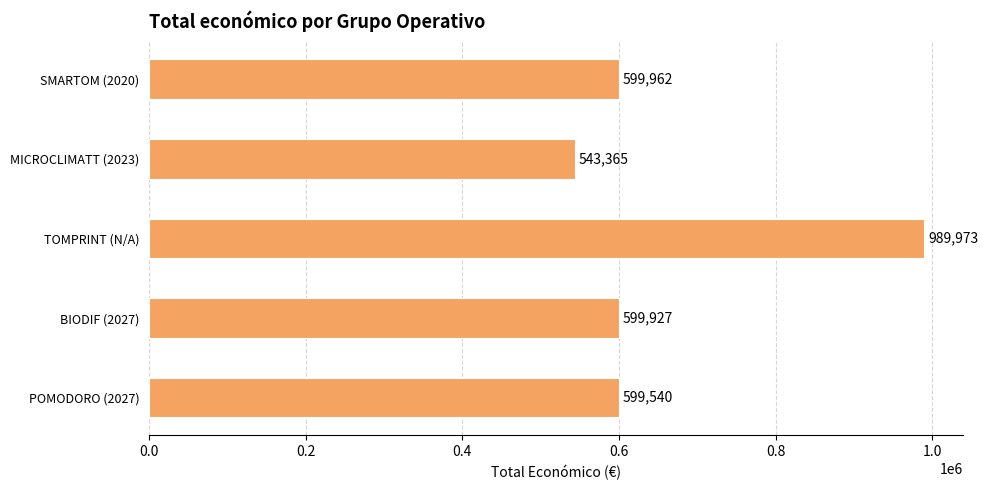

What is the difference between the values at SMARTOM (2020) and POMODORO (2027)?

422